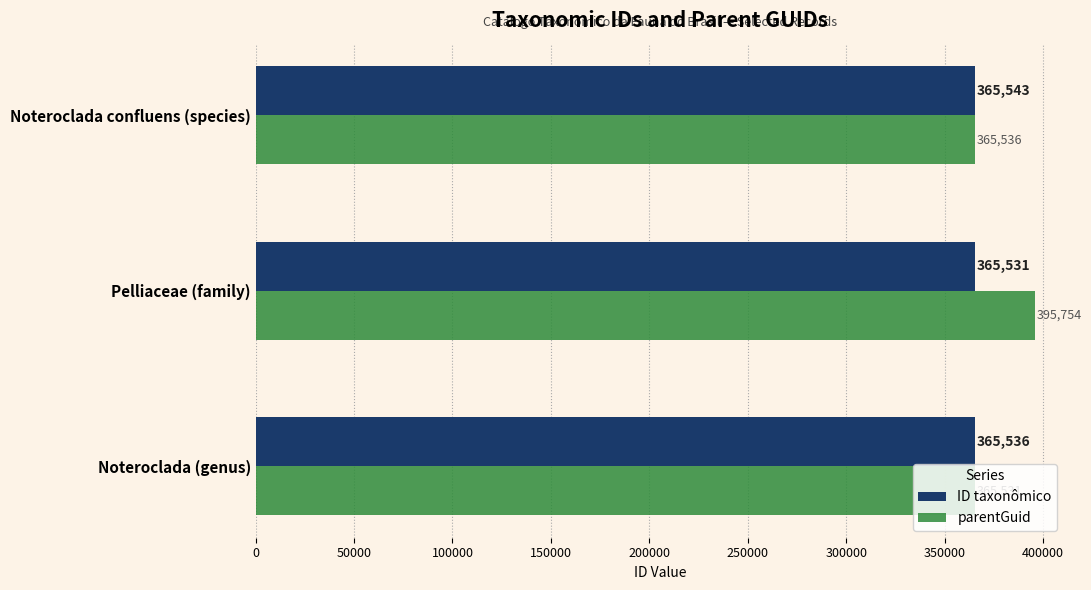

Rank the series by their maximum value, from lowest to highest.

ID taxonômico, parentGuid